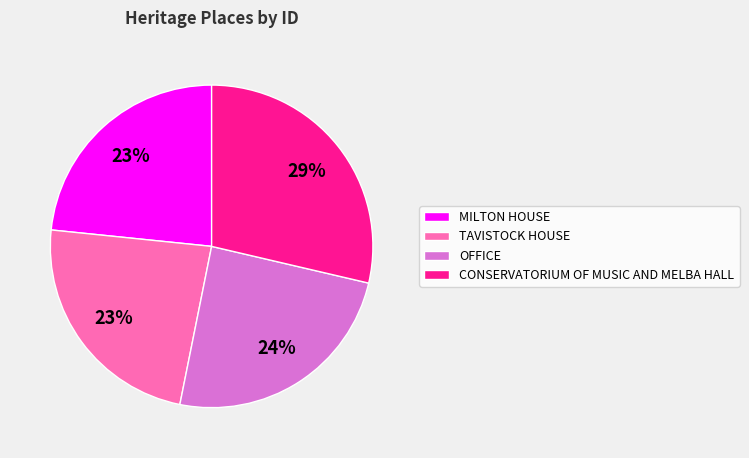

Does MILTON HOUSE represent more than half of the total?

No